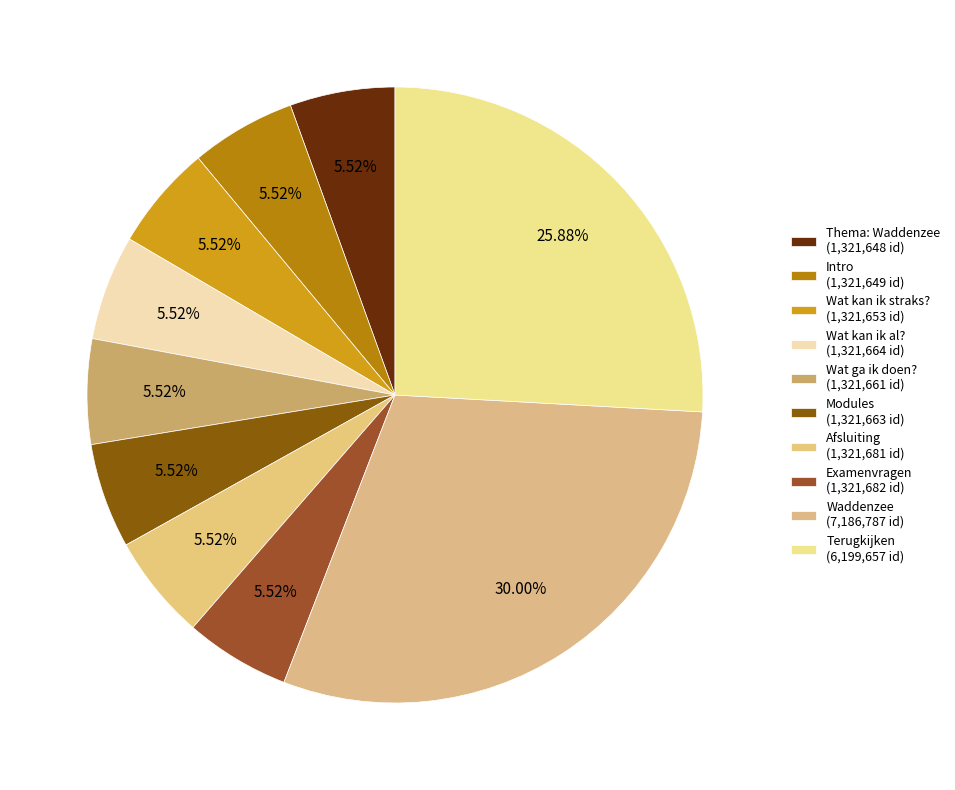

Rank the categories by value from highest to lowest.

Waddenzee, Terugkijken, Examenvragen, Afsluiting, Wat kan ik al?, Modules, Wat ga ik doen?, Wat kan ik straks?, Intro, Thema: Waddenzee